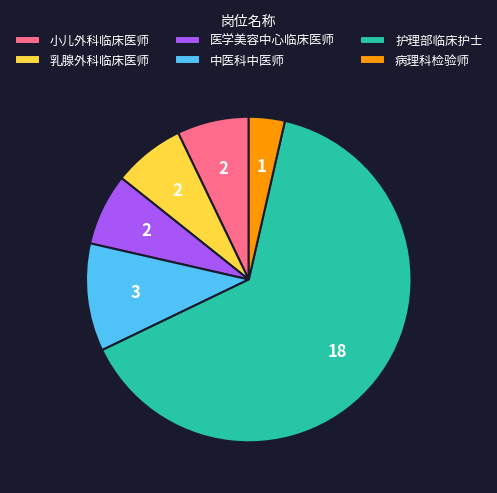

Which slice is the smallest?

病理科检验师